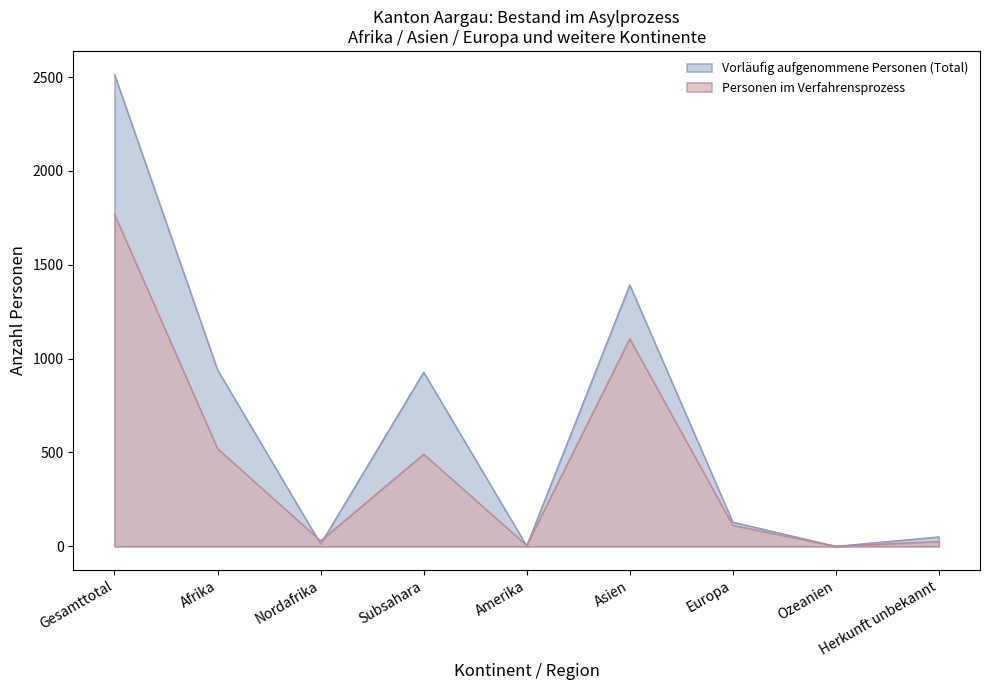

Reading right to left, transcribe all the data shown in this chart.

Vorläufig aufgenommene Personen (Total): Herkunft unbekannt=50	Ozeanien=0	Europa=129	Asien=1393	Amerika=2	Subsahara=928	Nordafrika=12	Afrika=940	Gesamttotal=2514
Personen im Verfahrensprozess: Herkunft unbekannt=26	Ozeanien=0	Europa=112	Asien=1106	Amerika=5	Subsahara=491	Nordafrika=29	Afrika=520	Gesamttotal=1769